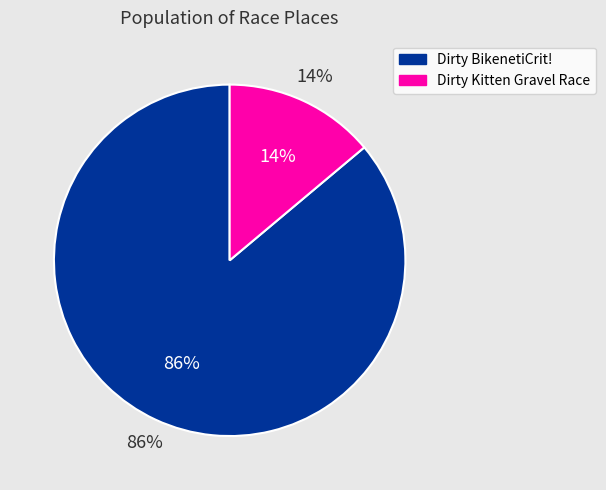

What is the total percentage of Dirty BikenetiCrit! and Dirty Kitten Gravel Race?

100.0%